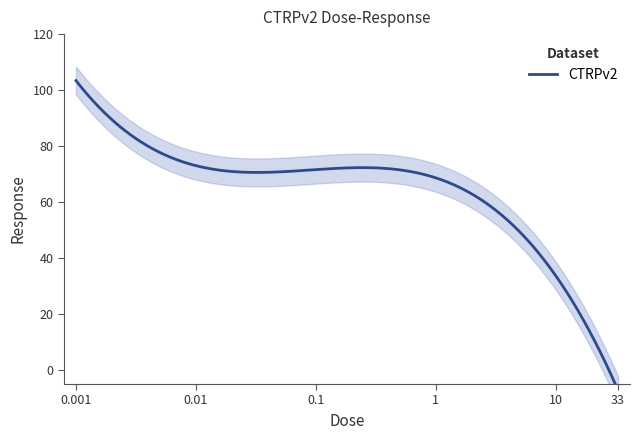

Which category has the highest value across all series?

0.001